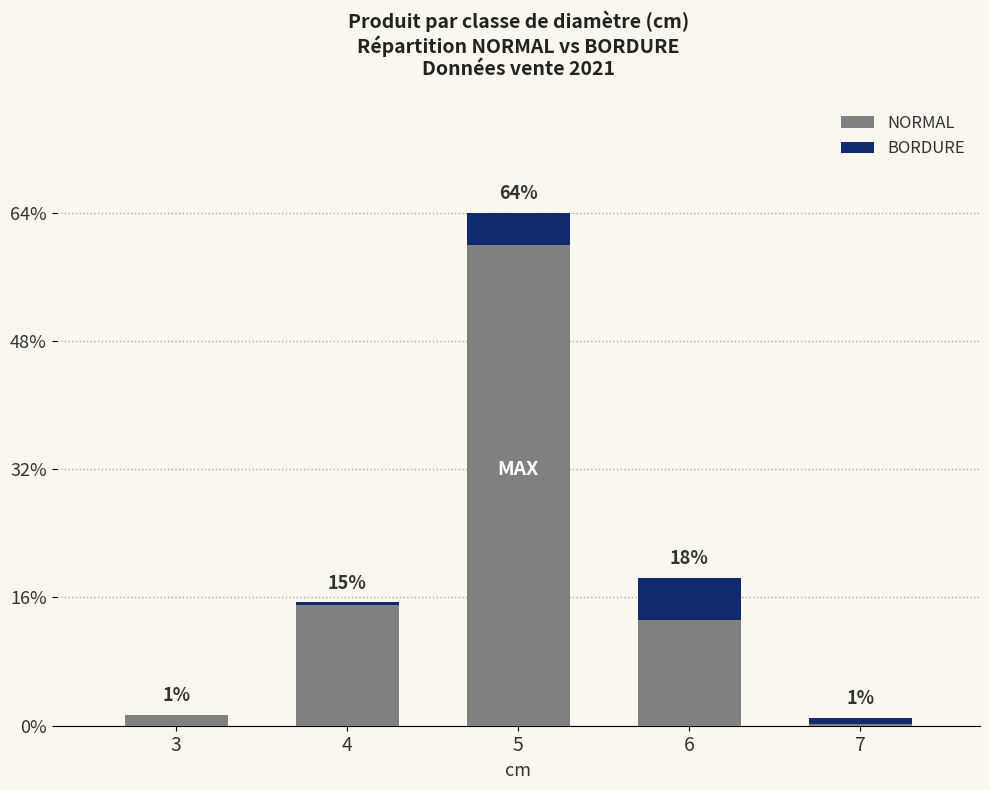

Does the chart contain stacked bars?

Yes